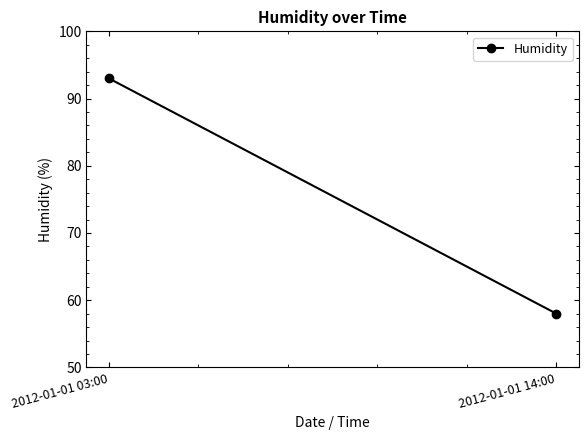

Count the values in the range 58 to 93.

2